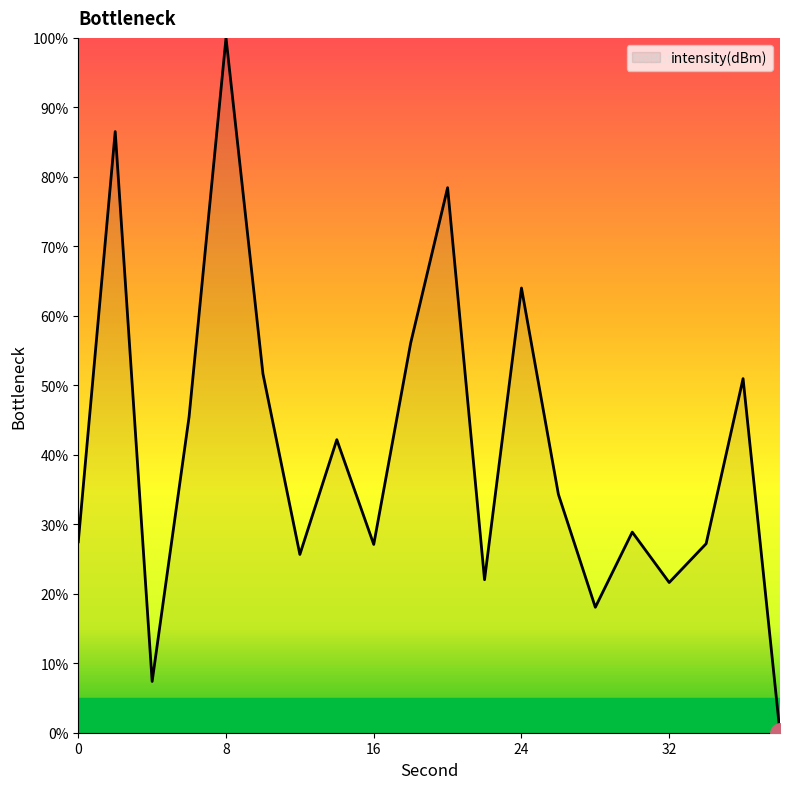

What is the greatest value displayed?

100.0